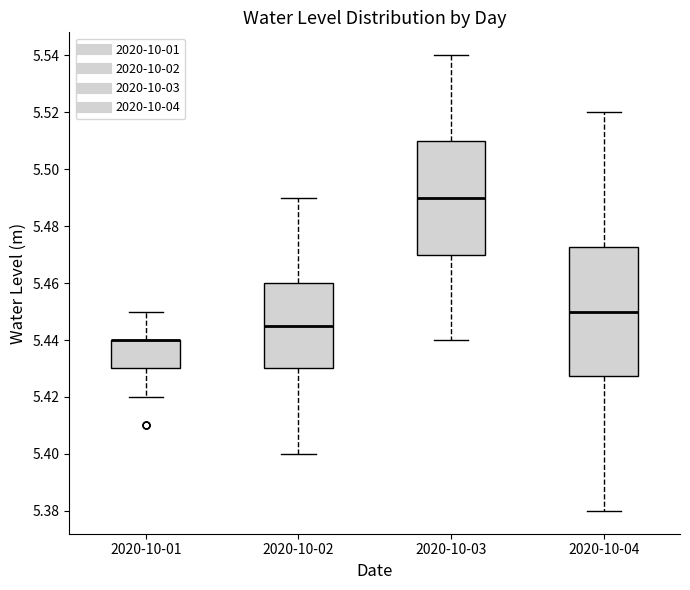

Where is the upper edge of the box for 2020-10-04 on the y-axis? The values are not printed on the chart, so give them approximately, as read against the axis.

5.472